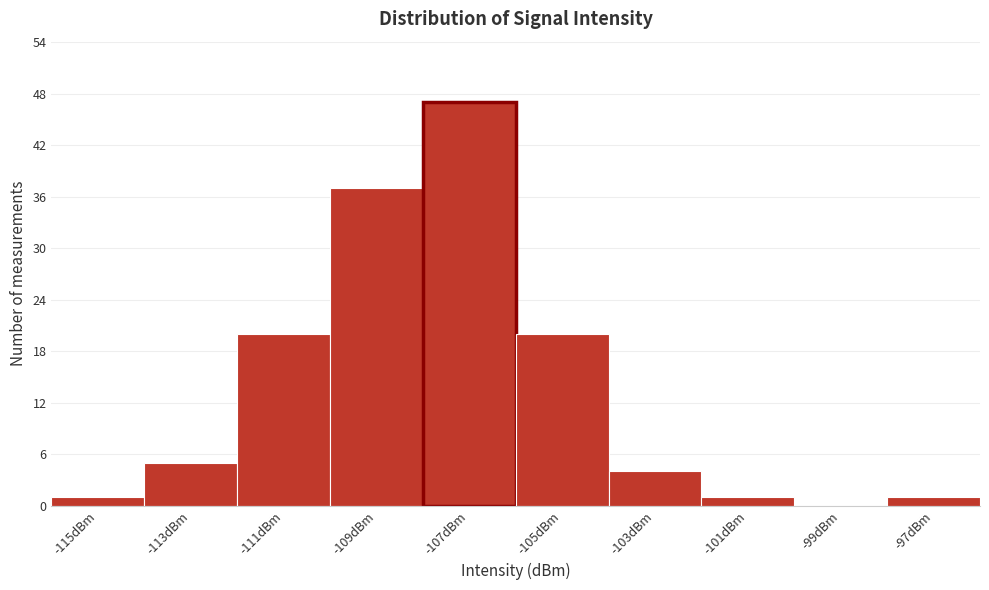

Reading left to right, list all the values displayed in this chart.

-115dBm=1	-113dBm=5	-111dBm=20	-109dBm=37	-107dBm=47	-105dBm=20	-103dBm=4	-101dBm=1	-99dBm=0	-97dBm=1